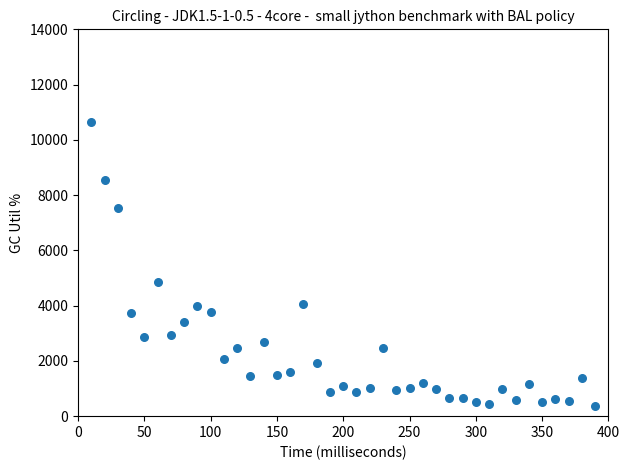

What Y value in the scatter plot is closest to 5498?

4860.7